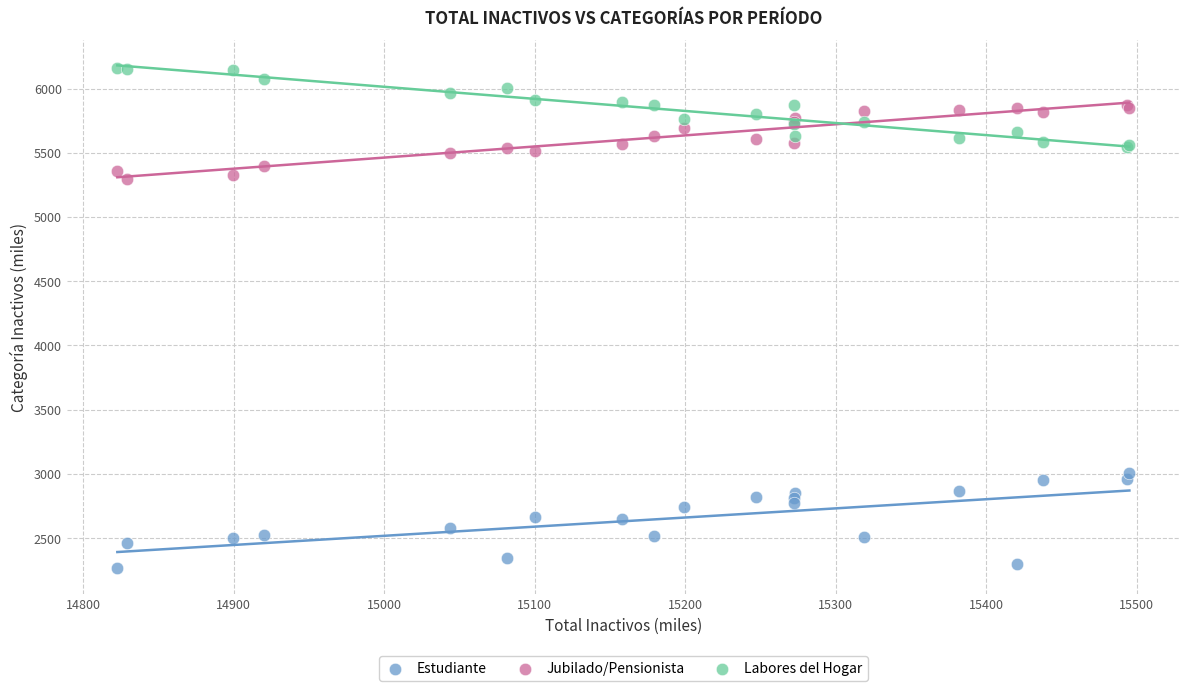

Which series reaches the minimum Y coordinate?

Estudiante